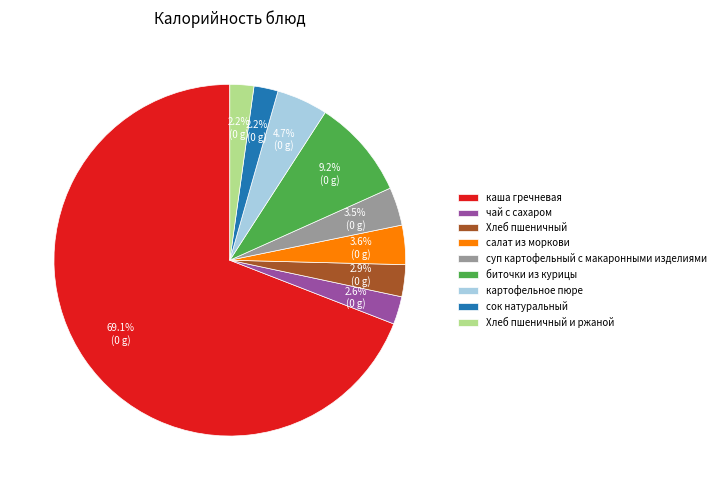

What is the largest slice in the pie chart?

каша гречневая